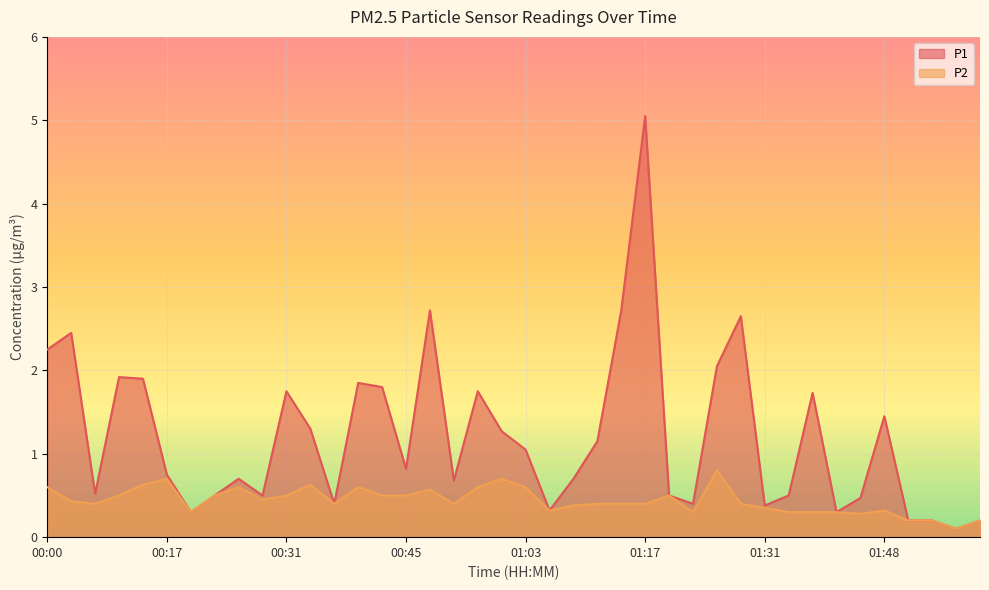

Which has a higher value, 01:20 or 01:48?

01:48